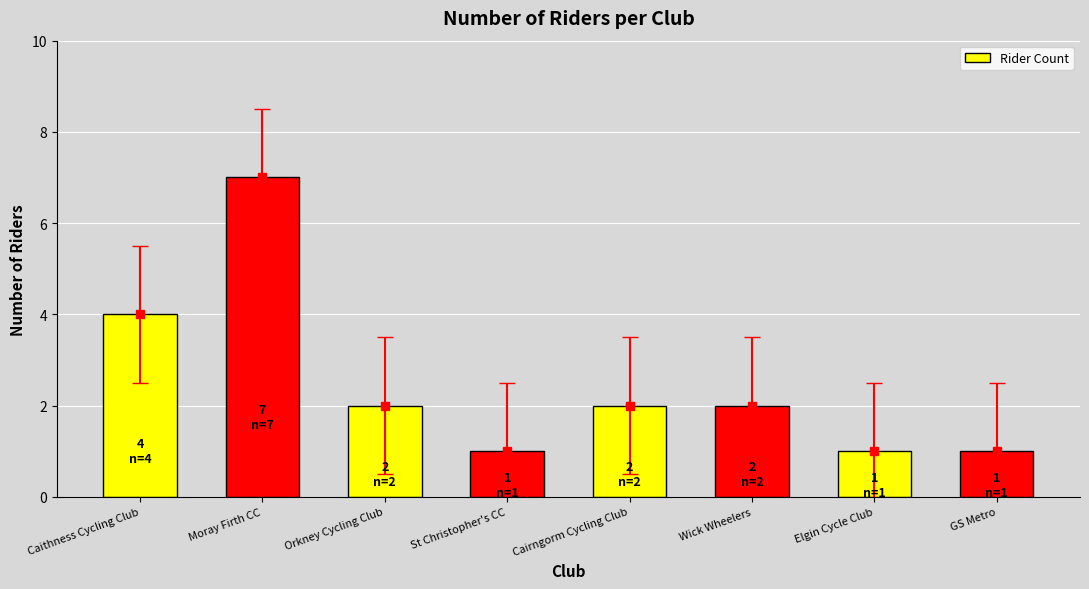

Where is the data nearest to the value 4?

Caithness Cycling Club